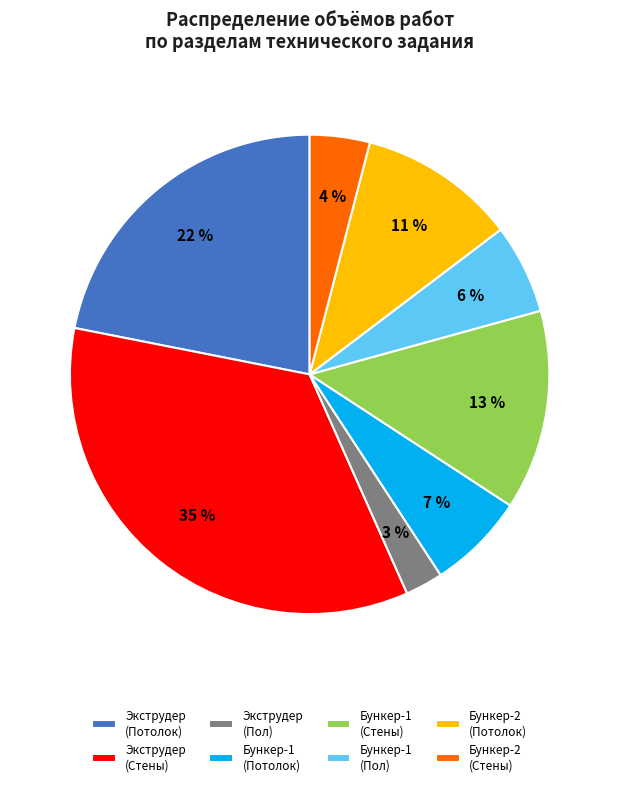

Which has a higher value, Экструдер (Пол) or Бункер-1 (Стены)?

Бункер-1 (Стены)